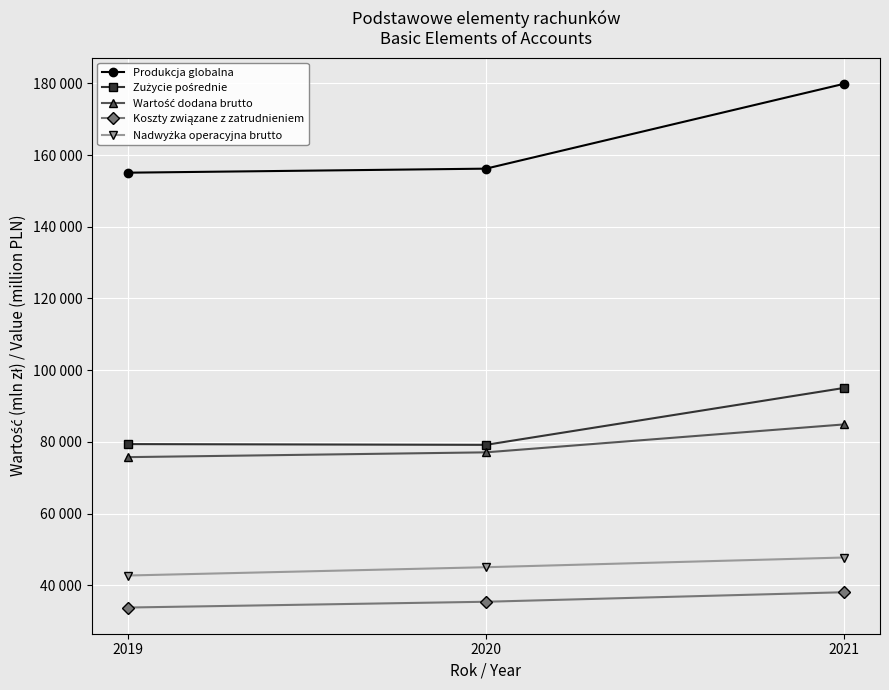

At 2019, list the series in order from smallest to largest.

Koszty związane z zatrudnieniem, Nadwyżka operacyjna brutto, Wartość dodana brutto, Zużycie pośrednie, Produkcja globalna